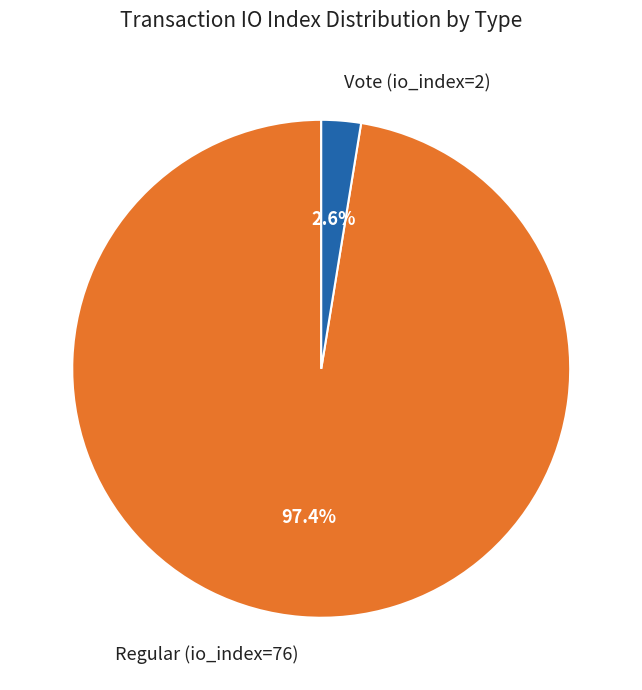

To the nearest percent, what is the difference between the Regular (io_index=76) and Vote (io_index=2) slice percentages?

95%